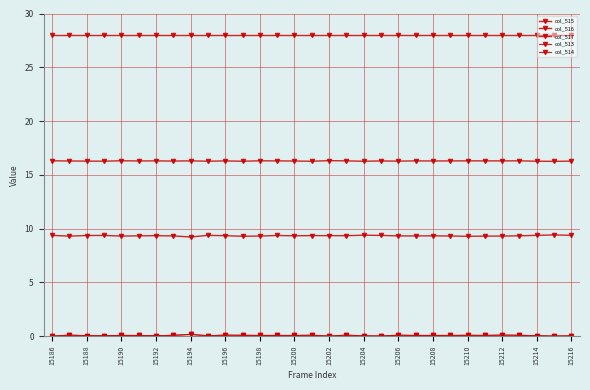

How many data points does each series have?

31